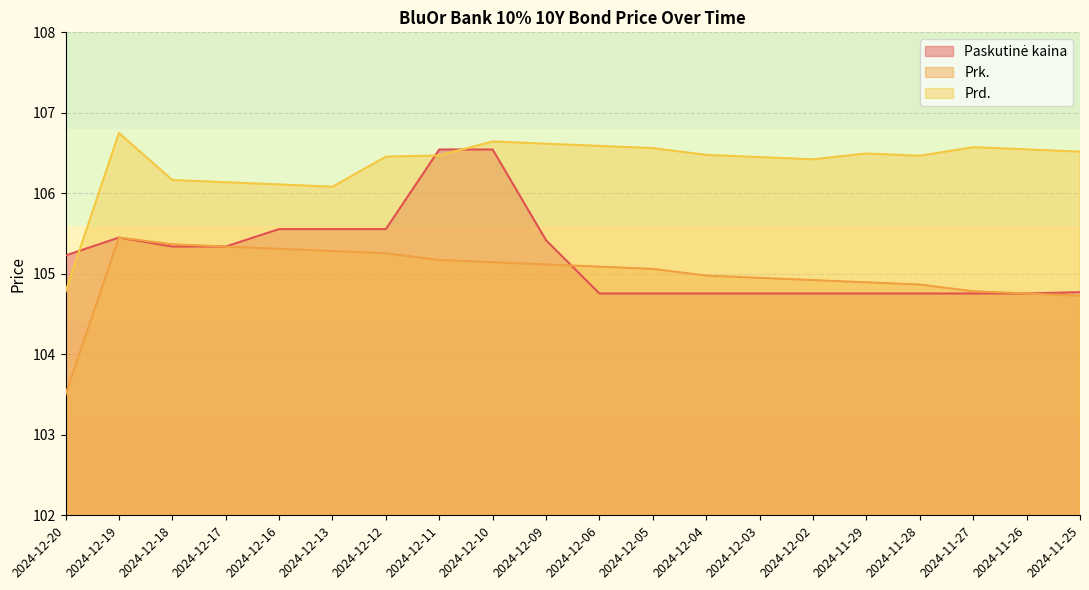

What is the label of the 13th point from the left?

2024-12-04